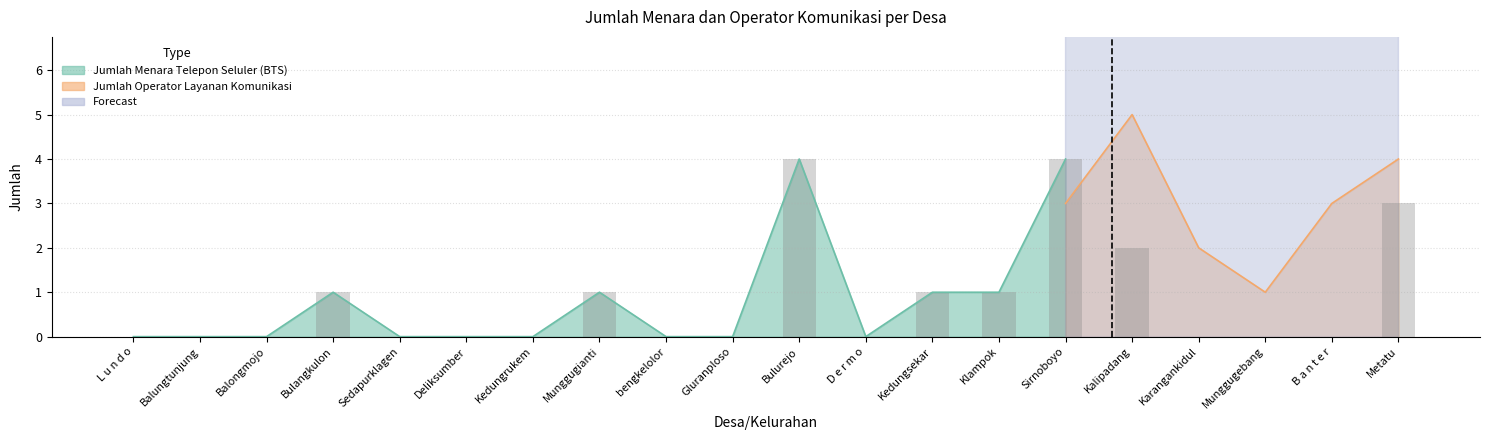

What is the value of the 8th bar from the left?

1